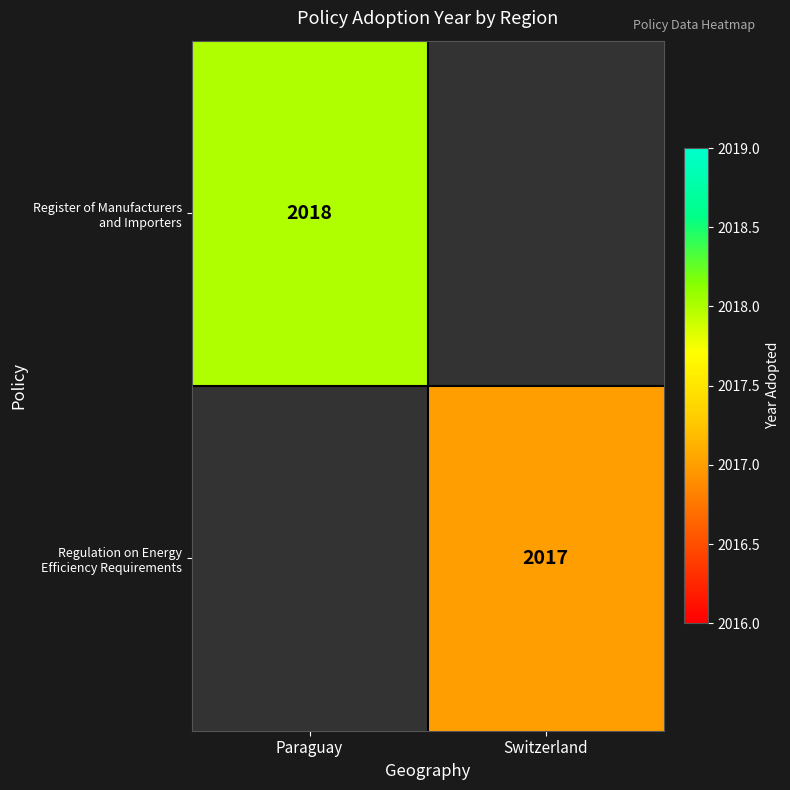

Count the number of categories in the chart.

2